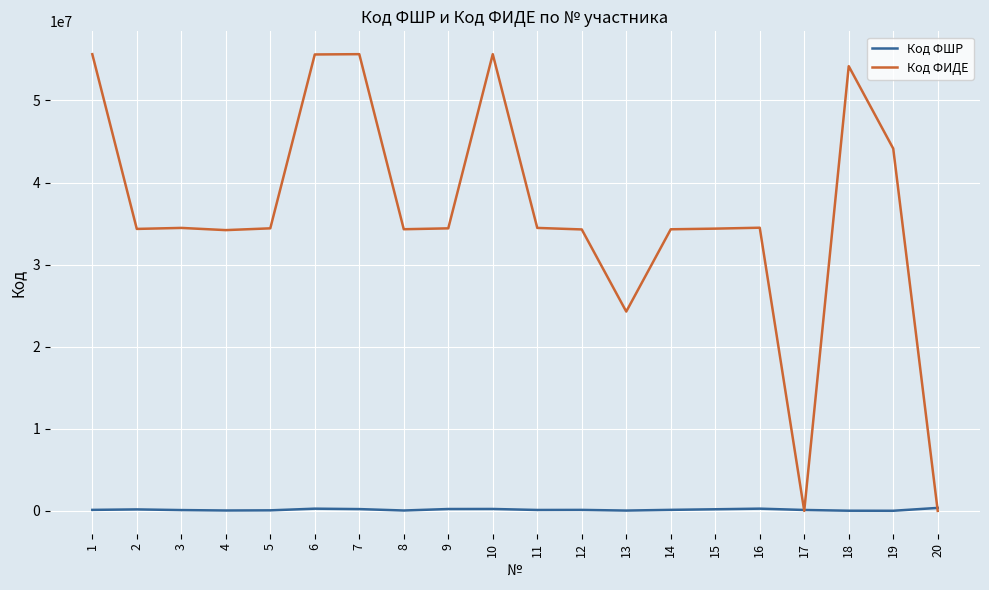

Which series ends up on top after the final intersection of Код ФИДЕ and Код ФШР?

Код ФШР